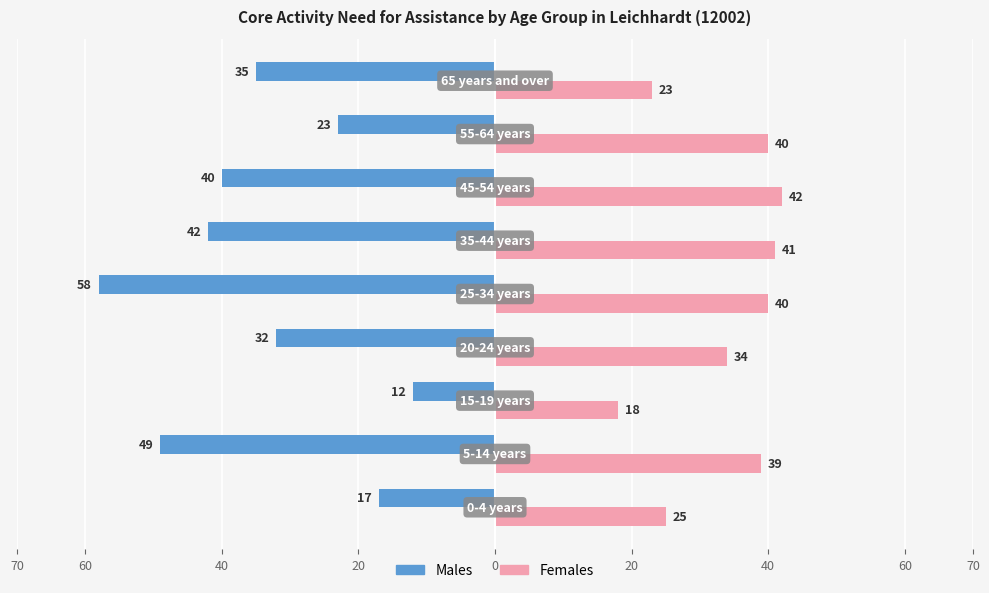

How many series are shown in this chart?

2